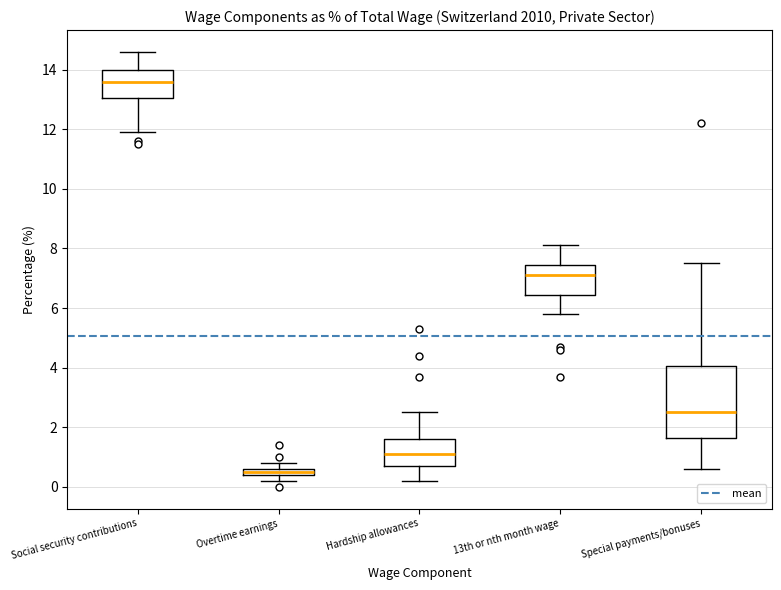

Where is the upper edge of the box for 13th or nth month wage on the y-axis? The values are not printed on the chart, so give them approximately, as read against the axis.

7.4